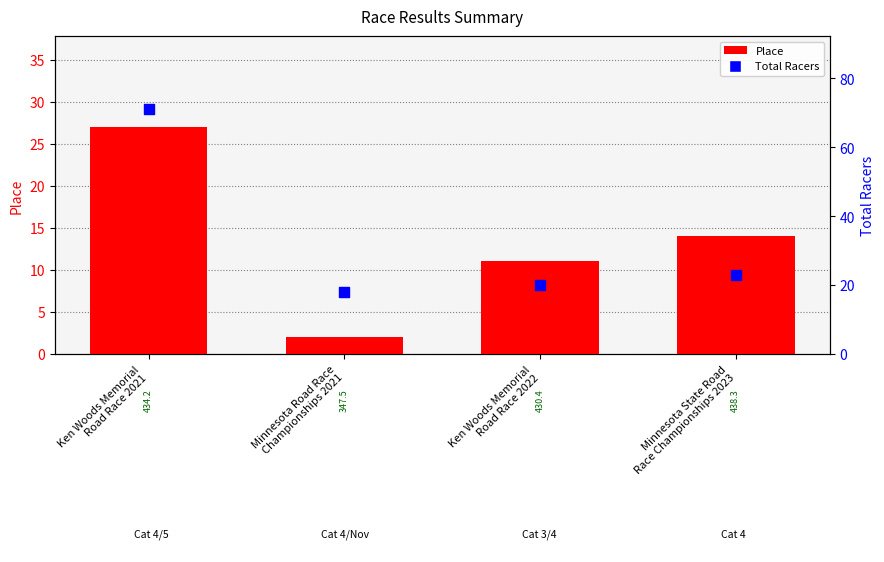

Which series has the largest total across all categories?

Total Racers